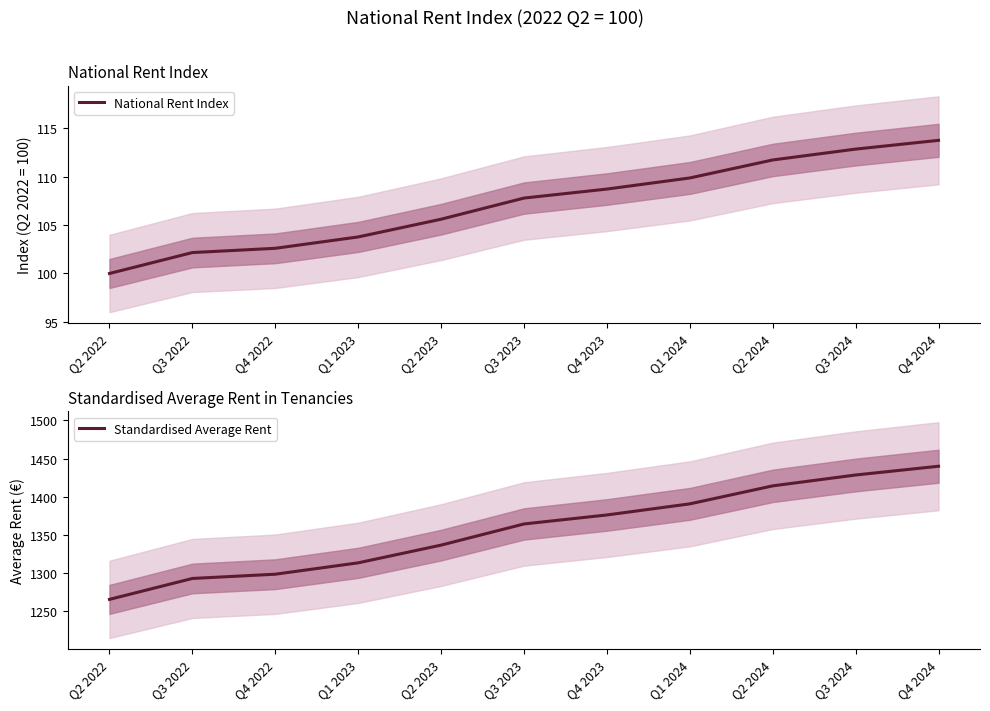

Is the value of National Rent Index at Q4 2022 greater than the value of Standardised Average Rent at Q2 2023?

No